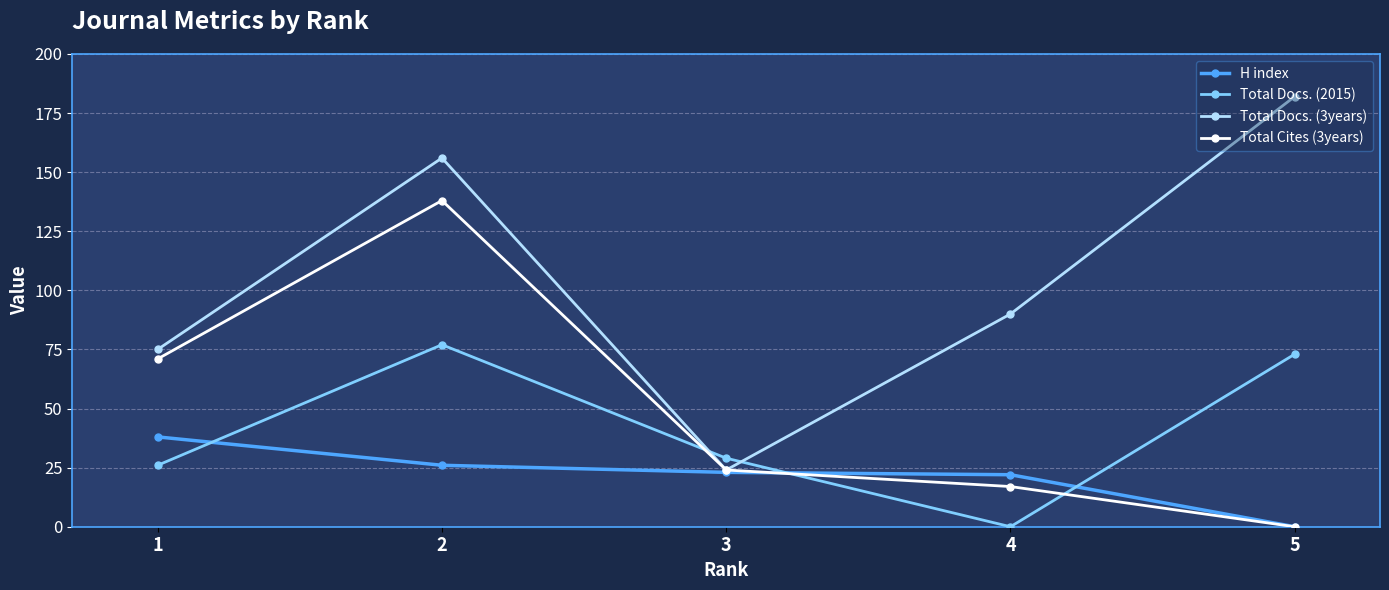

Which series has the largest range (max minus min)?

Total Docs. (3years)